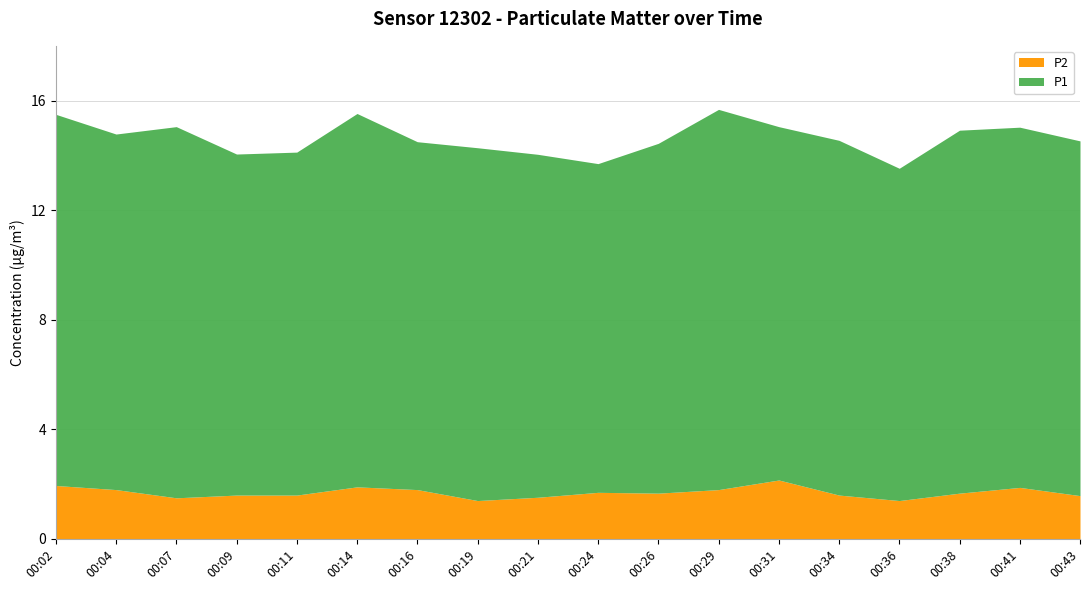

Which series has the largest total across all categories?

P1